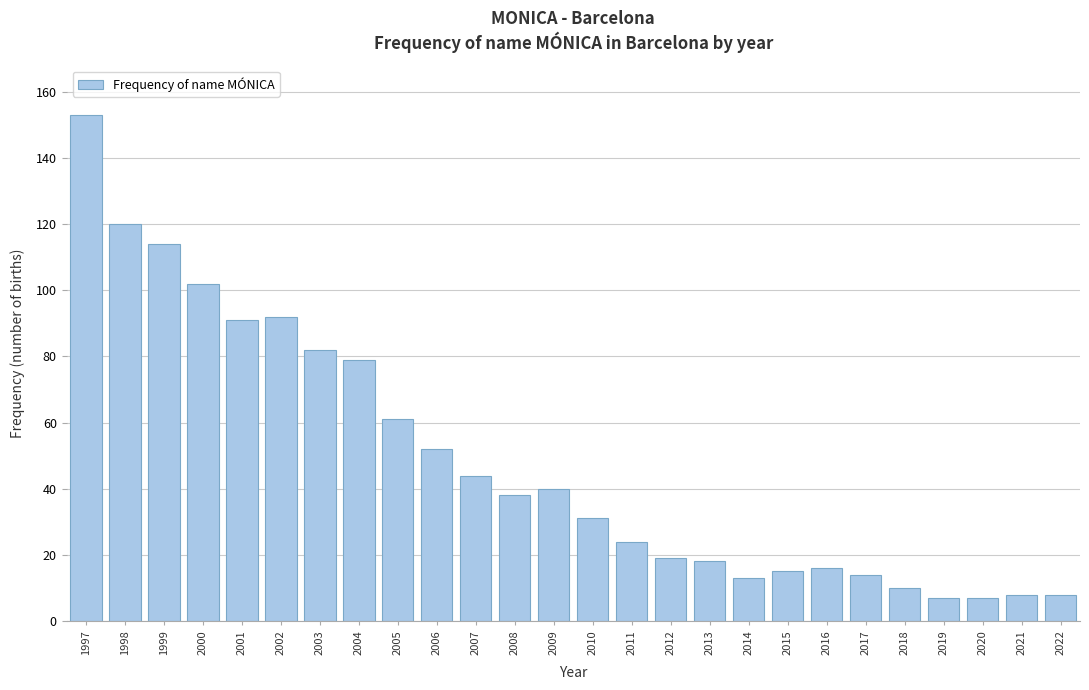

Reading left to right, extract all data points from this chart.

153	120	114	102	91	92	82	79	61	52	44	38	40	31	24	19	18	13	15	16	14	10	7	7	8	8